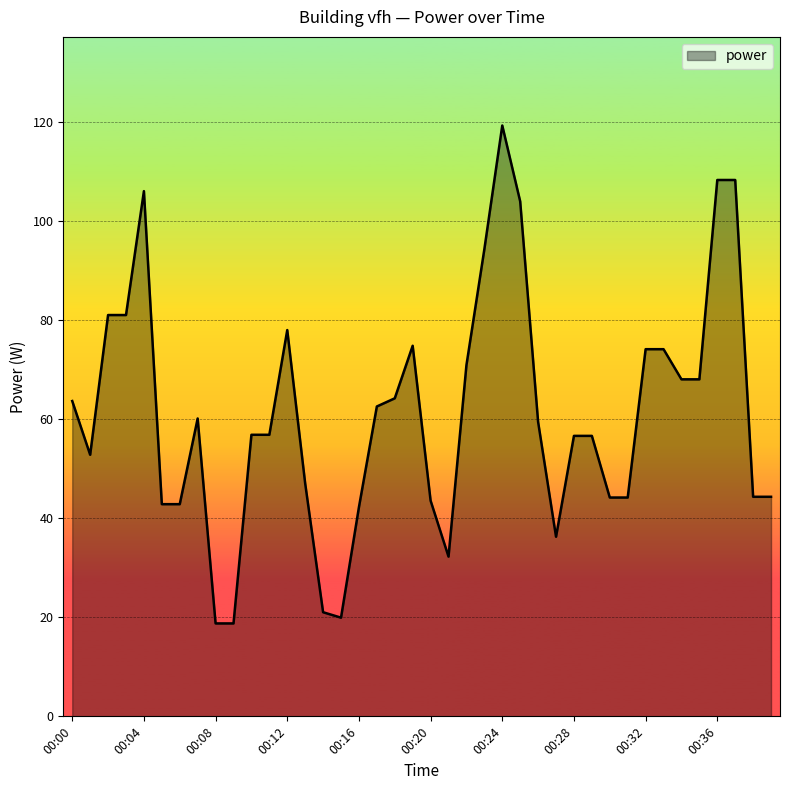

What is the difference between the maximum and minimum values?

100.5